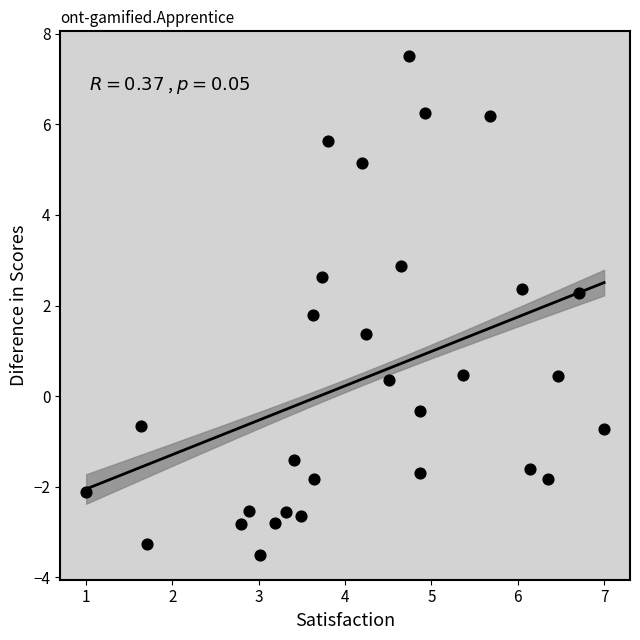

What is the range of Y values (max minus min)?

11.0